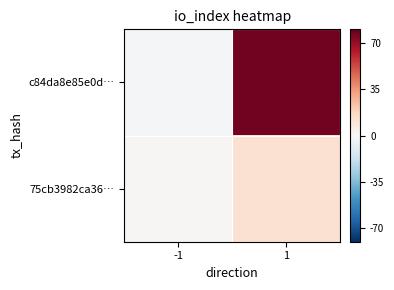

What is the spread (max minus min) of values at -1?

2